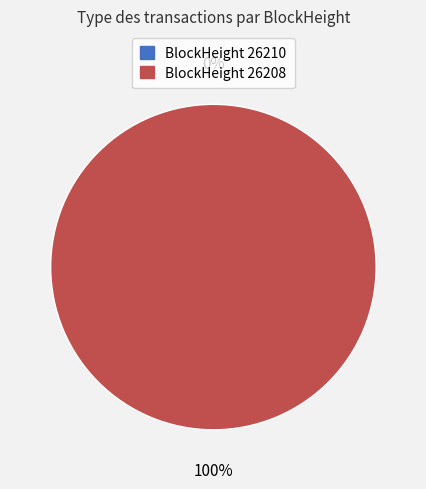

Rank the categories by value from lowest to highest.

26210, 26208